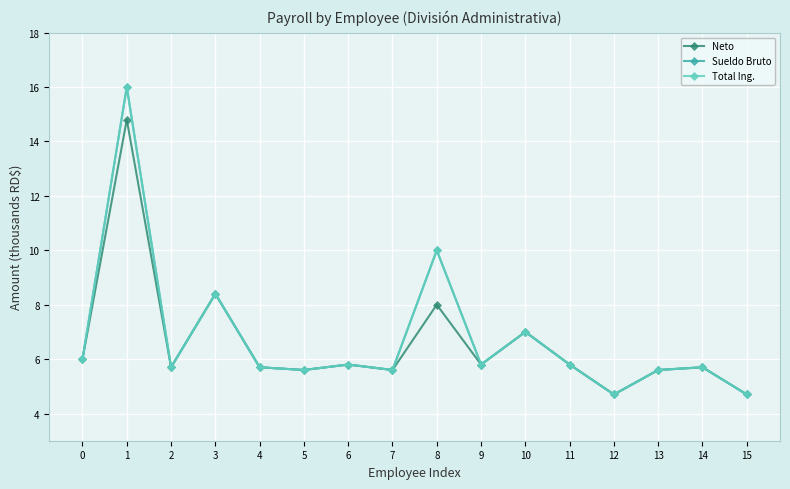

Where is Total Ing. nearest to the value 10?

8